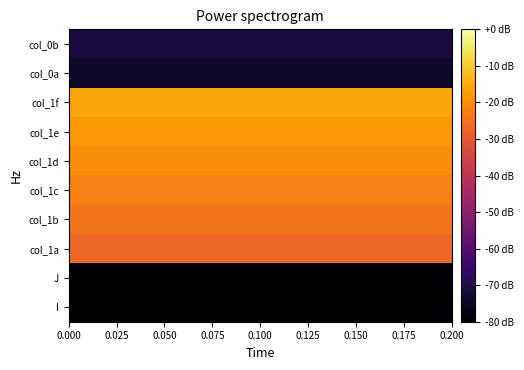

Which series has the largest total across all categories?

col_1f